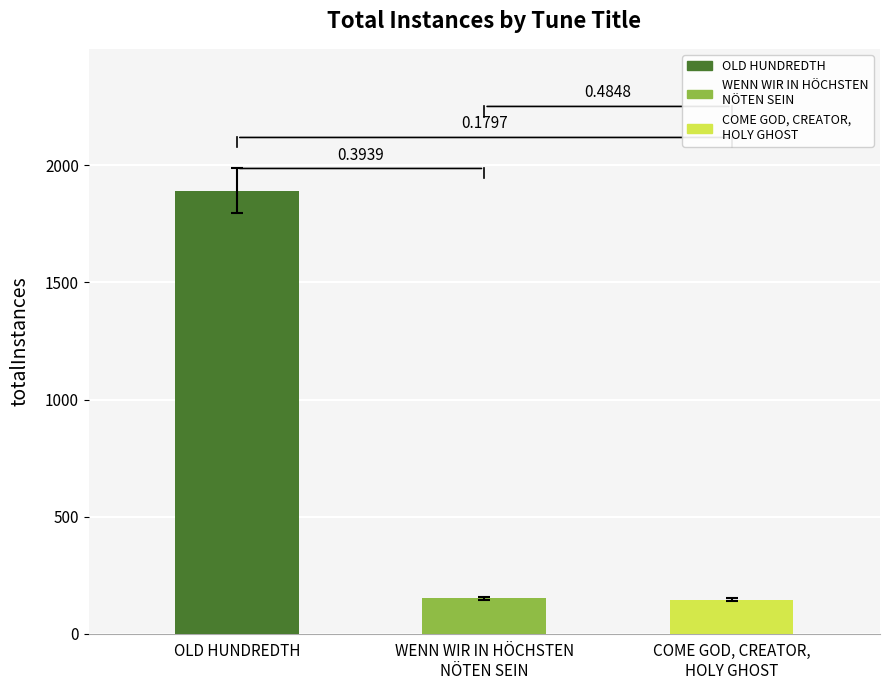

Reading left to right, transcribe all the data shown in this chart.

1892	151	145